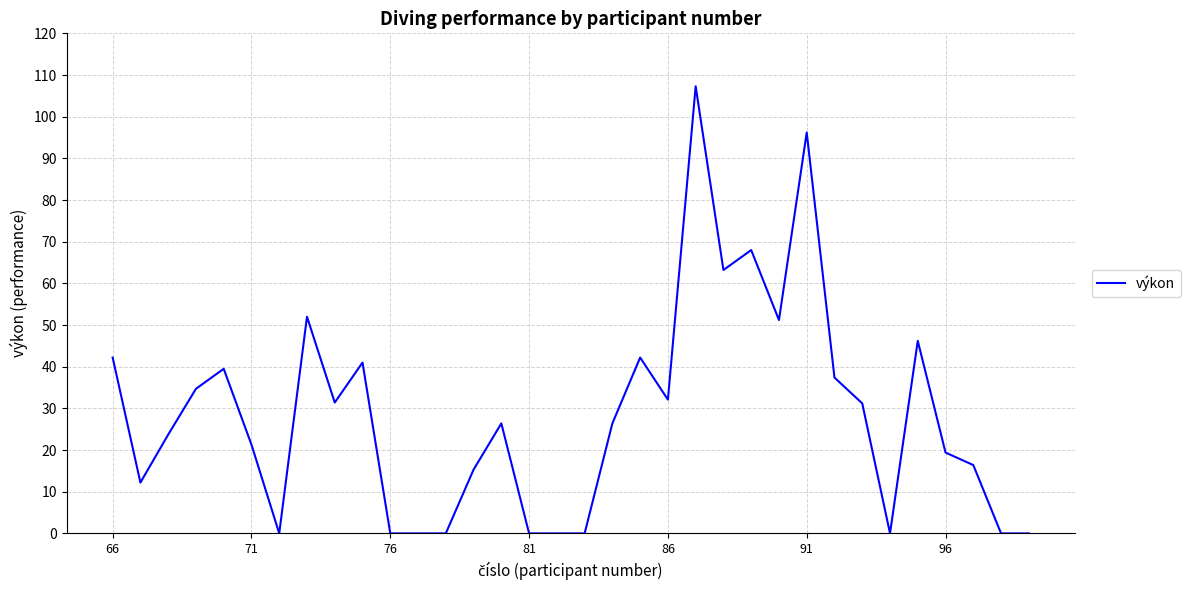

What is the difference between the maximum and minimum values?

107.3